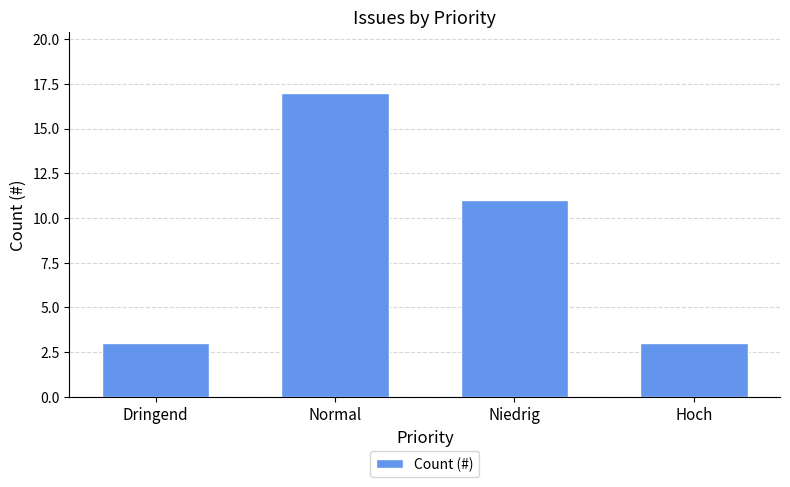

What is the maximum value shown in the chart?

17